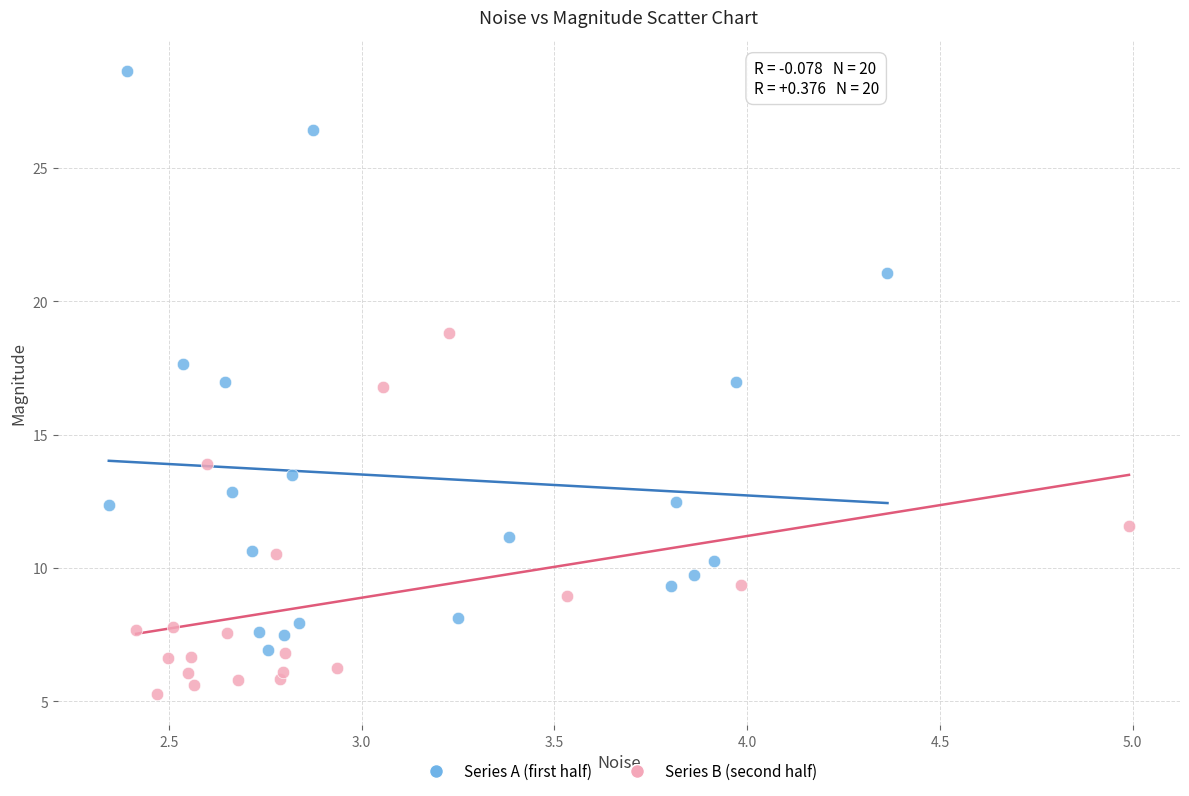

What are all the series names shown in the legend?

Series A (first half), Series B (second half)